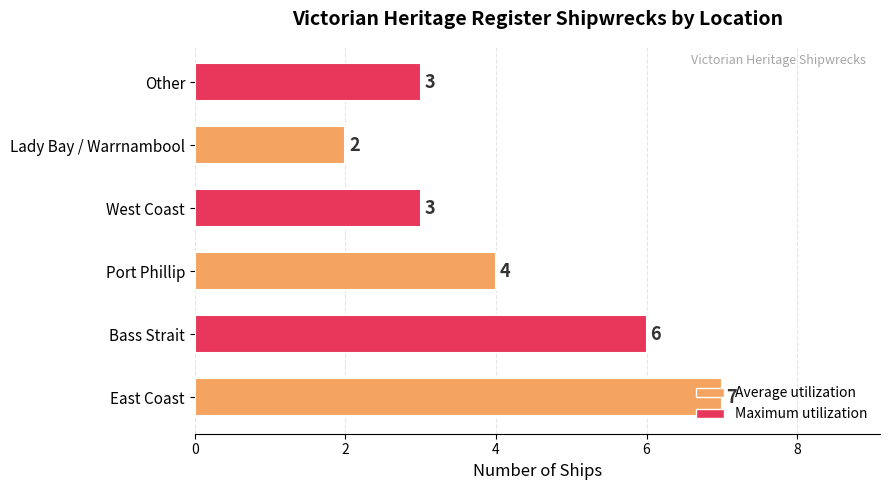

True or false: the data shows 4 at West Coast.

False